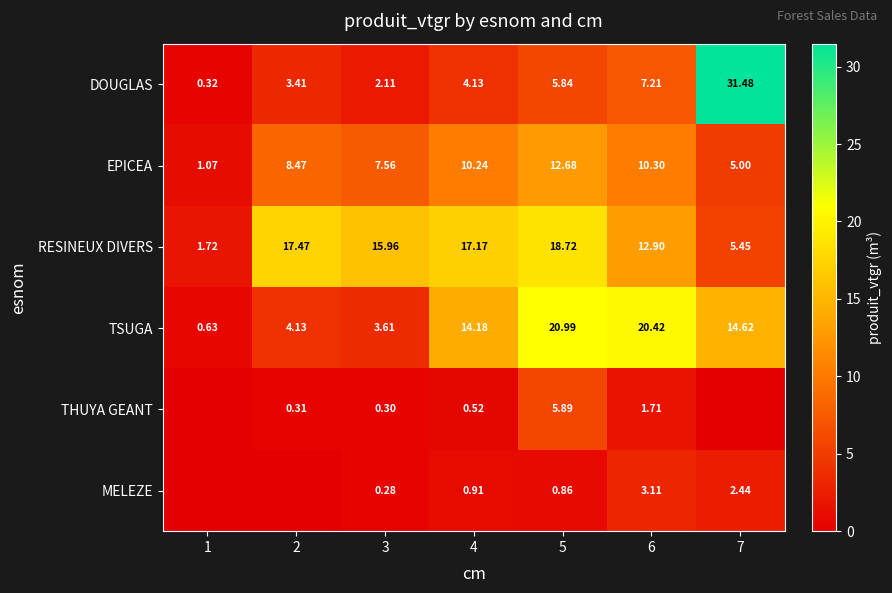

Is the value of EPICEA at 6 greater than the value of DOUGLAS at 5?

Yes